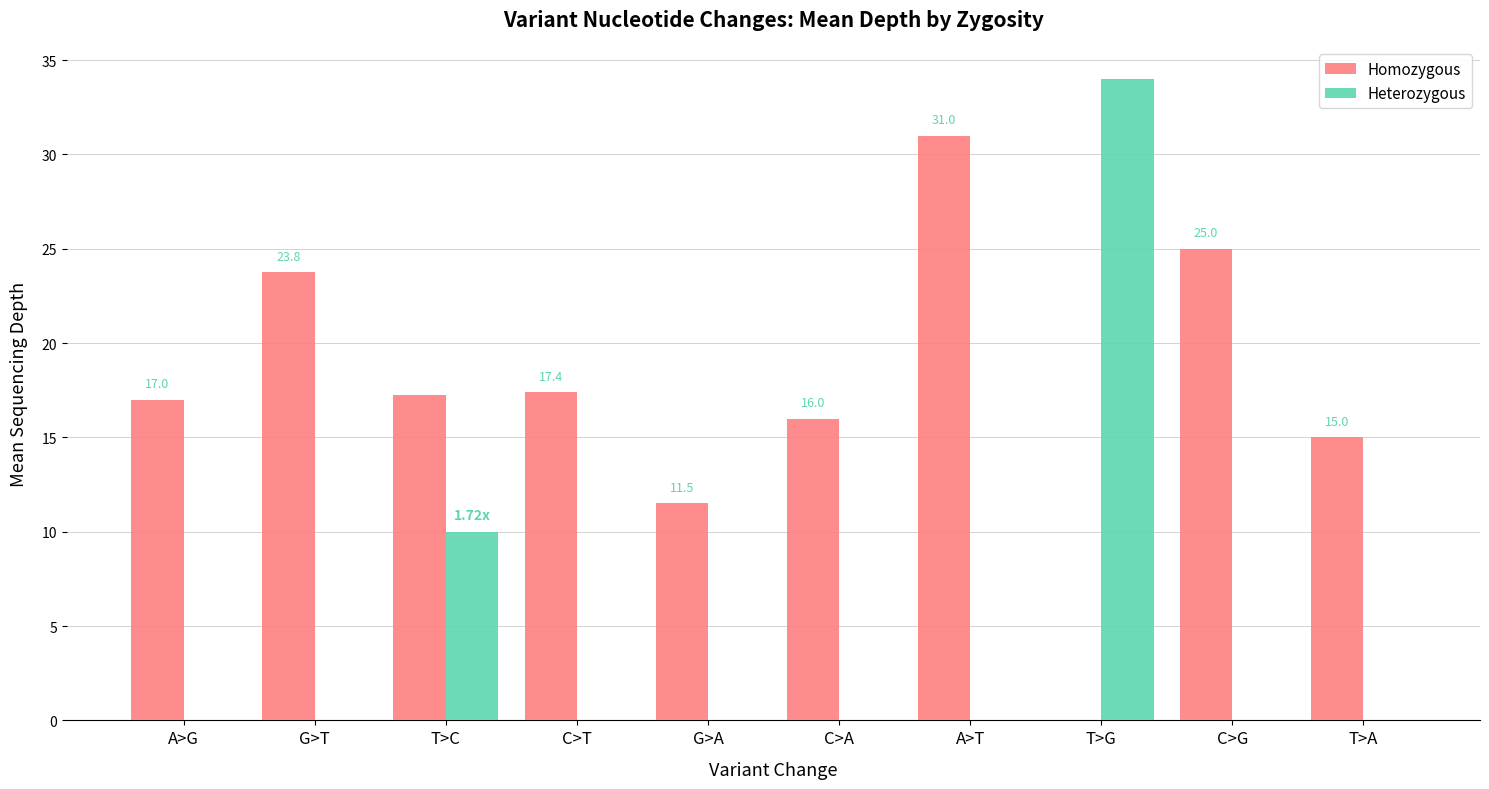

Reading right to left, what are all the values shown in this chart?

Homozygous: 15.0	25.0	0.0	31.0	16.0	11.5	17.4	17.2	23.8	17.0
Heterozygous: 0.0	0.0	34.0	0.0	0.0	0.0	0.0	10.0	0.0	0.0